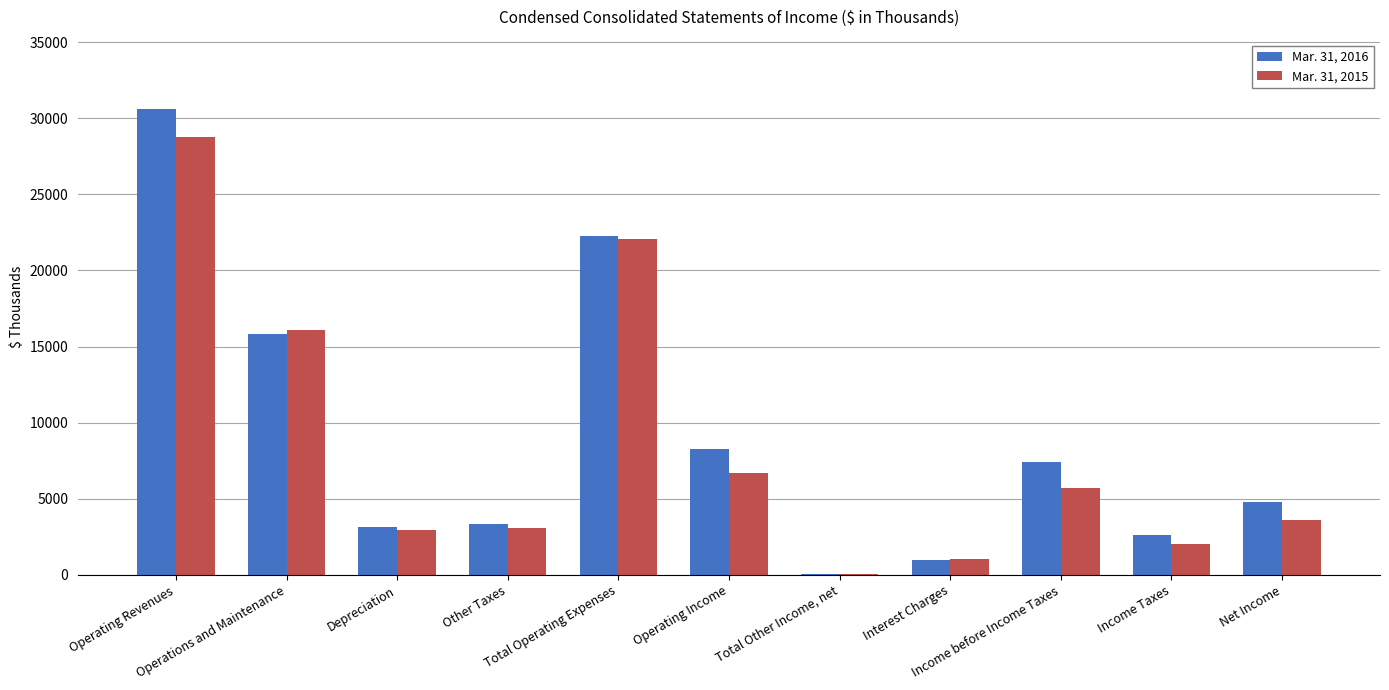

What is the greatest value displayed?

30579